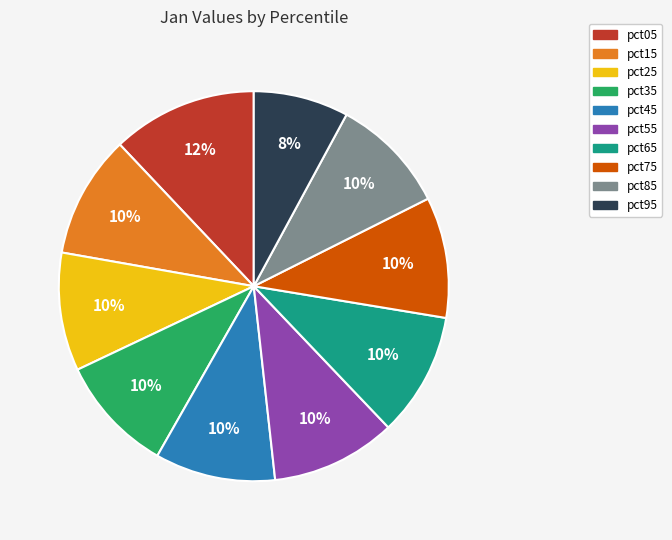

The pct95 slice represents 1% of the pie. True or false?

False